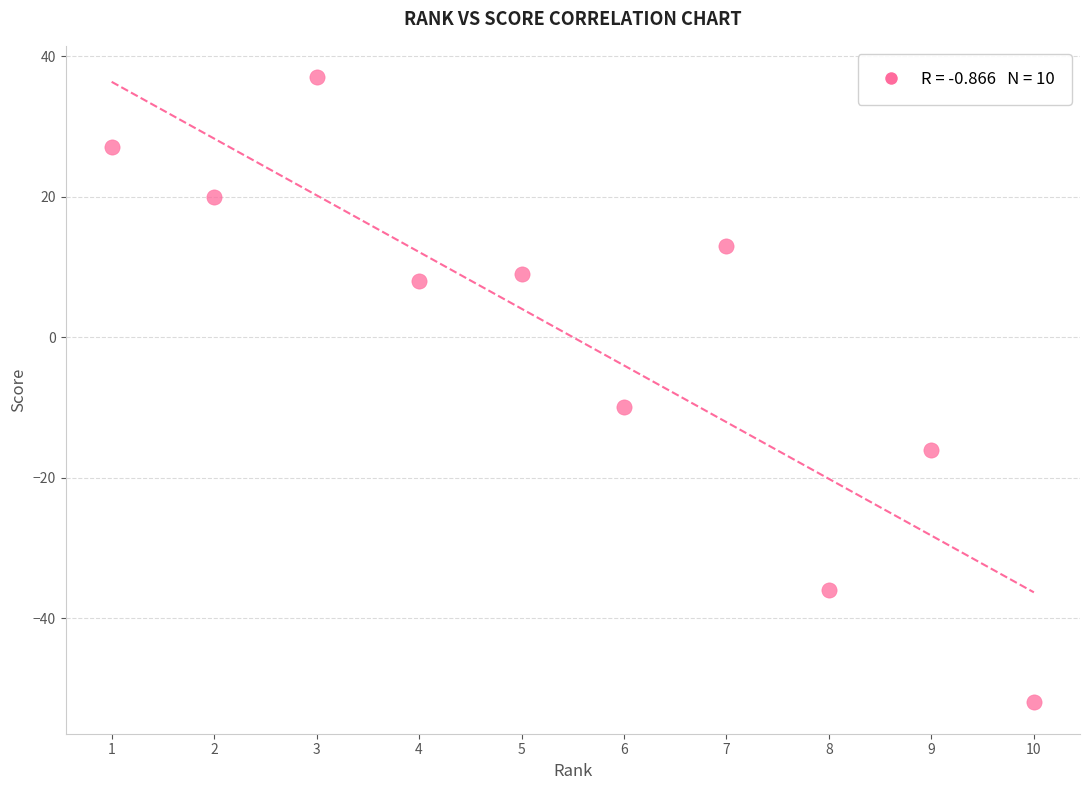

What is the average X value?

6